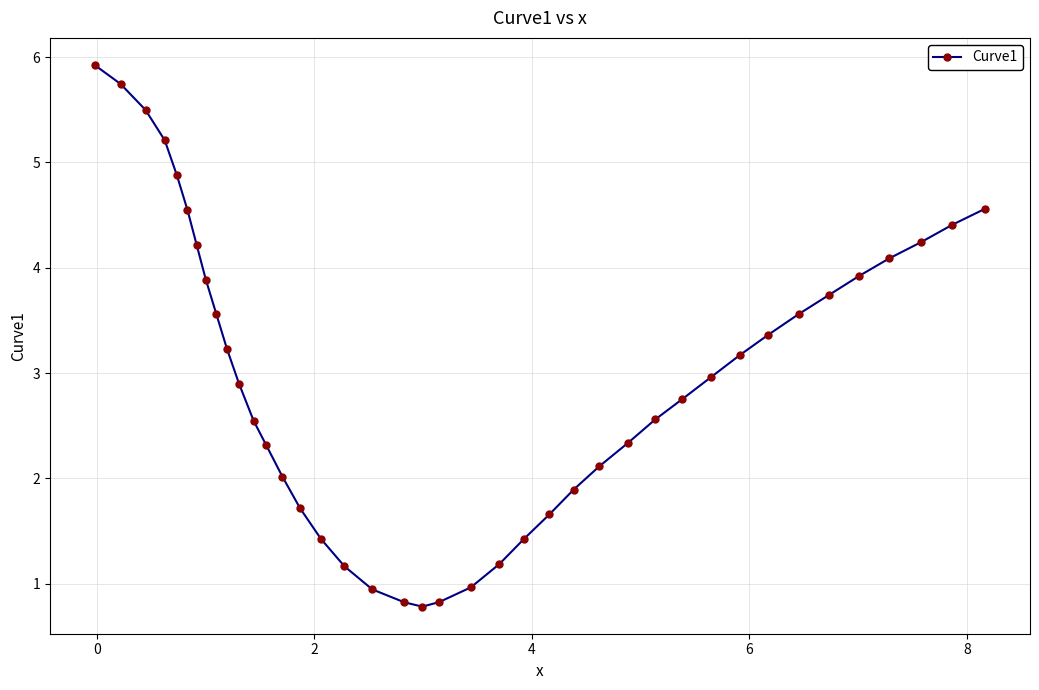

What is the value of the 30th point from the left?

2.8